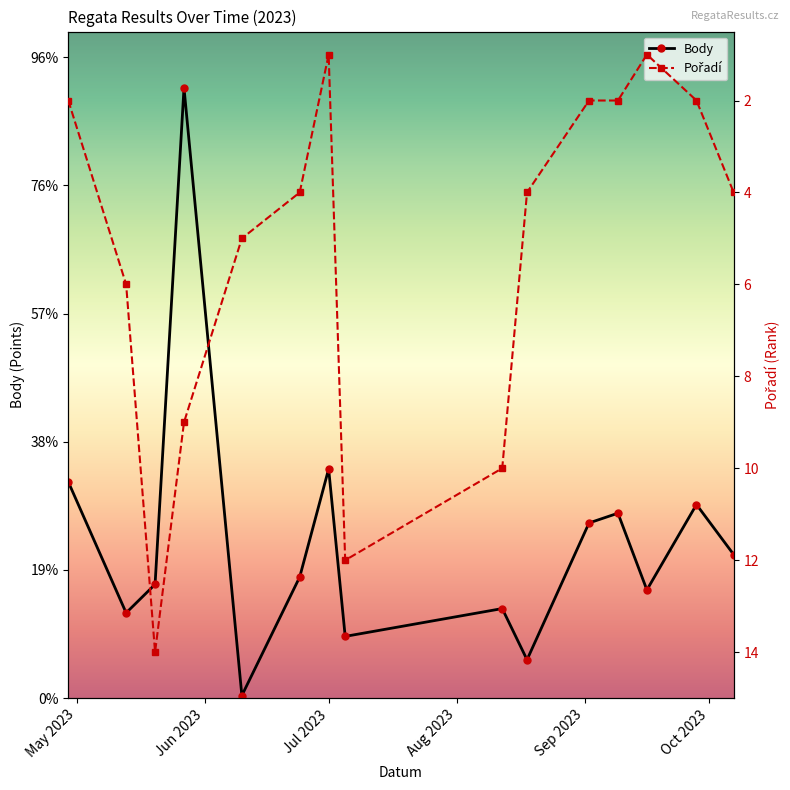

Is the value of Body at Jul 2023 greater than the value of Pořadí at Jul 2023?

Yes